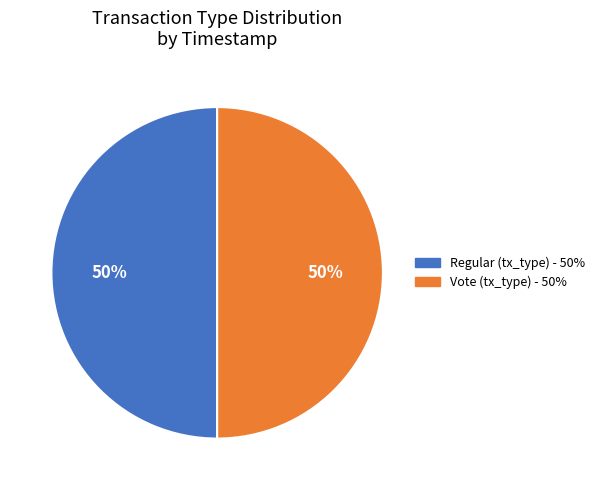

To the nearest percent, what is the combined percentage of Regular and Vote?

100%